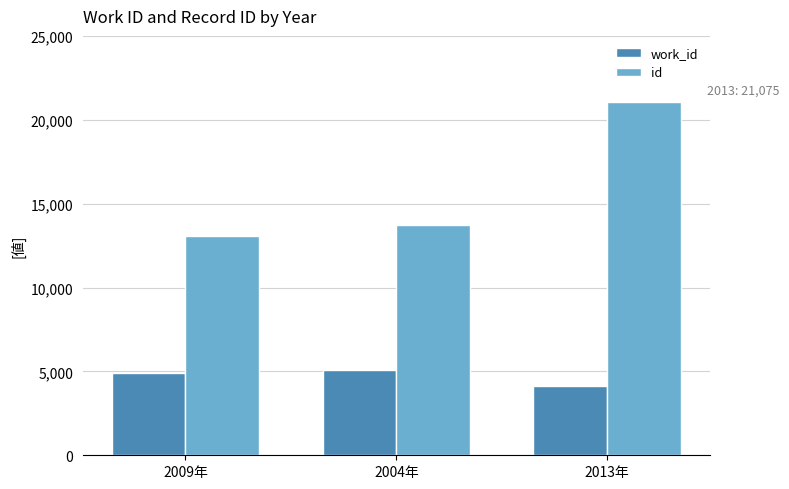

What is the sum of the work_id values at 2009年 and 2004年?

9963